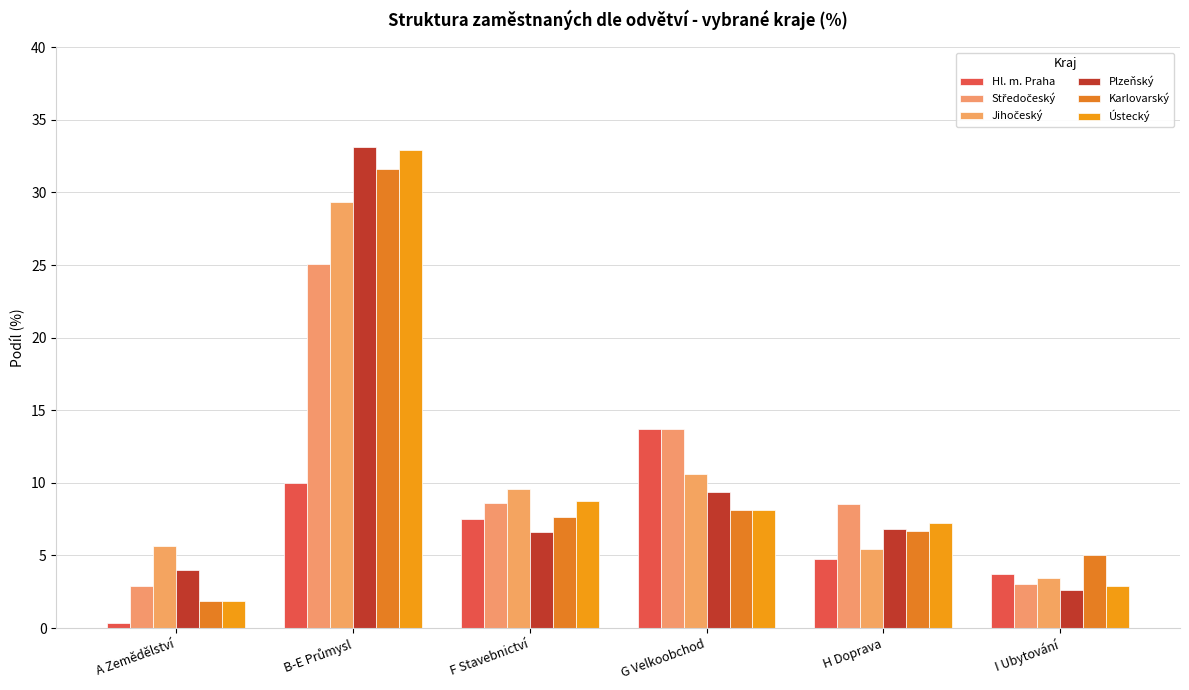

How many groups of bars are there?

6